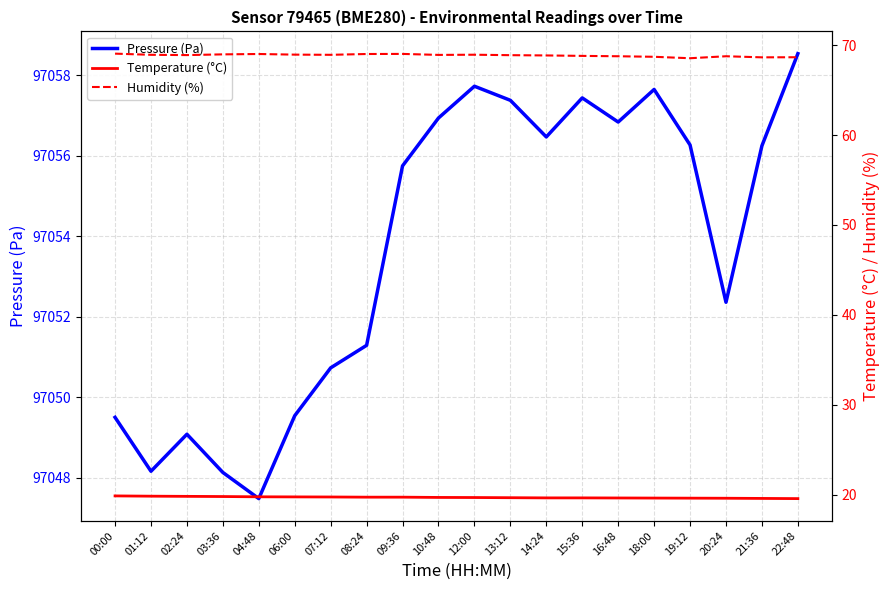

Reading left to right, extract all data points from this chart.

Pressure (Pa): 00:00=97049.5	01:12=97048.2	02:24=97049.1	03:36=97048.1	04:48=97047.5	06:00=97049.5	07:12=97050.7	08:24=97051.3	09:36=97055.8	10:48=97056.9	12:00=97057.7	13:12=97057.4	14:24=97056.5	15:36=97057.4	16:48=97056.8	18:00=97057.6	19:12=97056.3	20:24=97052.4	21:36=97056.2	22:48=97058.5
Temperature (°C): 00:00=19.9	01:12=19.8	02:24=19.8	03:36=19.8	04:48=19.8	06:00=19.8	07:12=19.8	08:24=19.7	09:36=19.7	10:48=19.7	12:00=19.7	13:12=19.7	14:24=19.6	15:36=19.6	16:48=19.6	18:00=19.6	19:12=19.6	20:24=19.6	21:36=19.6	22:48=19.6
Humidity (%): 00:00=69.0	01:12=68.9	02:24=68.9	03:36=69.0	04:48=69.0	06:00=68.9	07:12=68.9	08:24=69.0	09:36=69.0	10:48=68.9	12:00=68.9	13:12=68.9	14:24=68.8	15:36=68.8	16:48=68.8	18:00=68.7	19:12=68.5	20:24=68.8	21:36=68.6	22:48=68.7